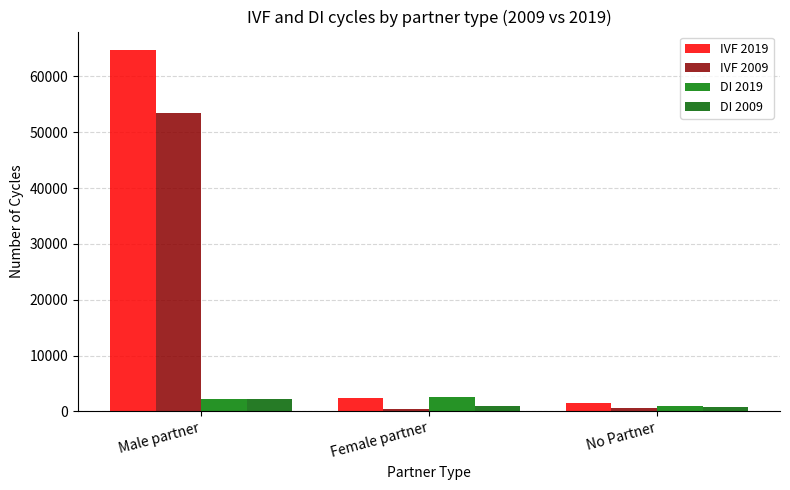

At how many categories does at least one series exceed 26894?

1